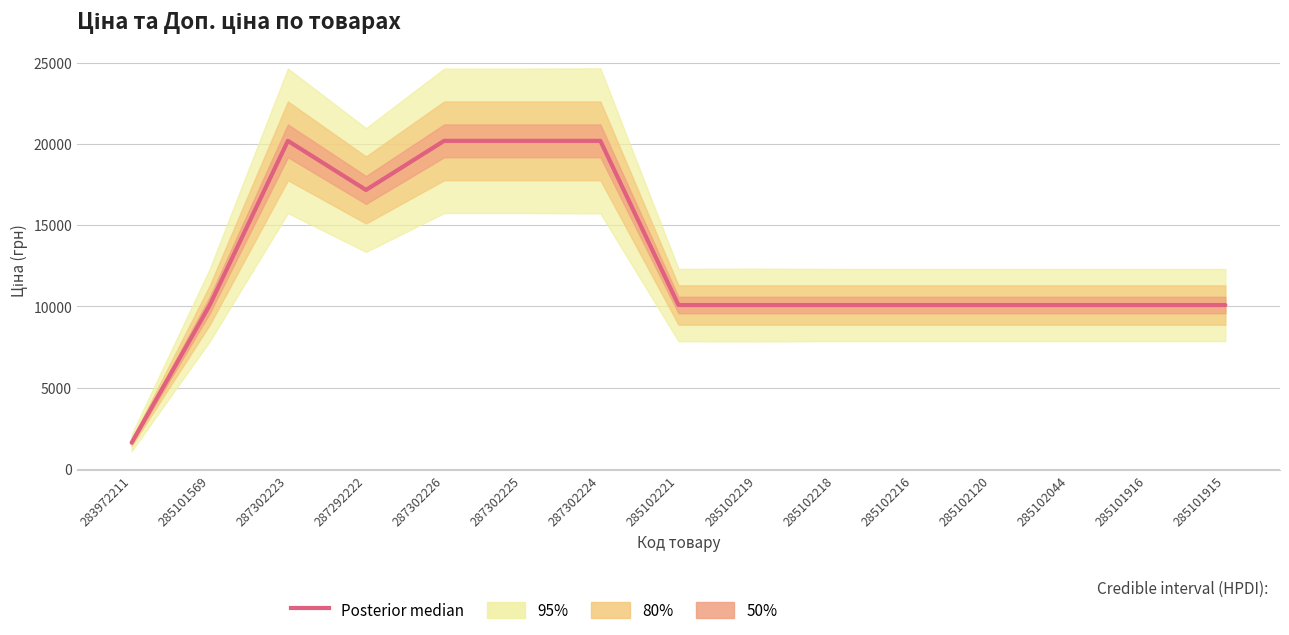

What is the label of the 15th point from the left?

285101915